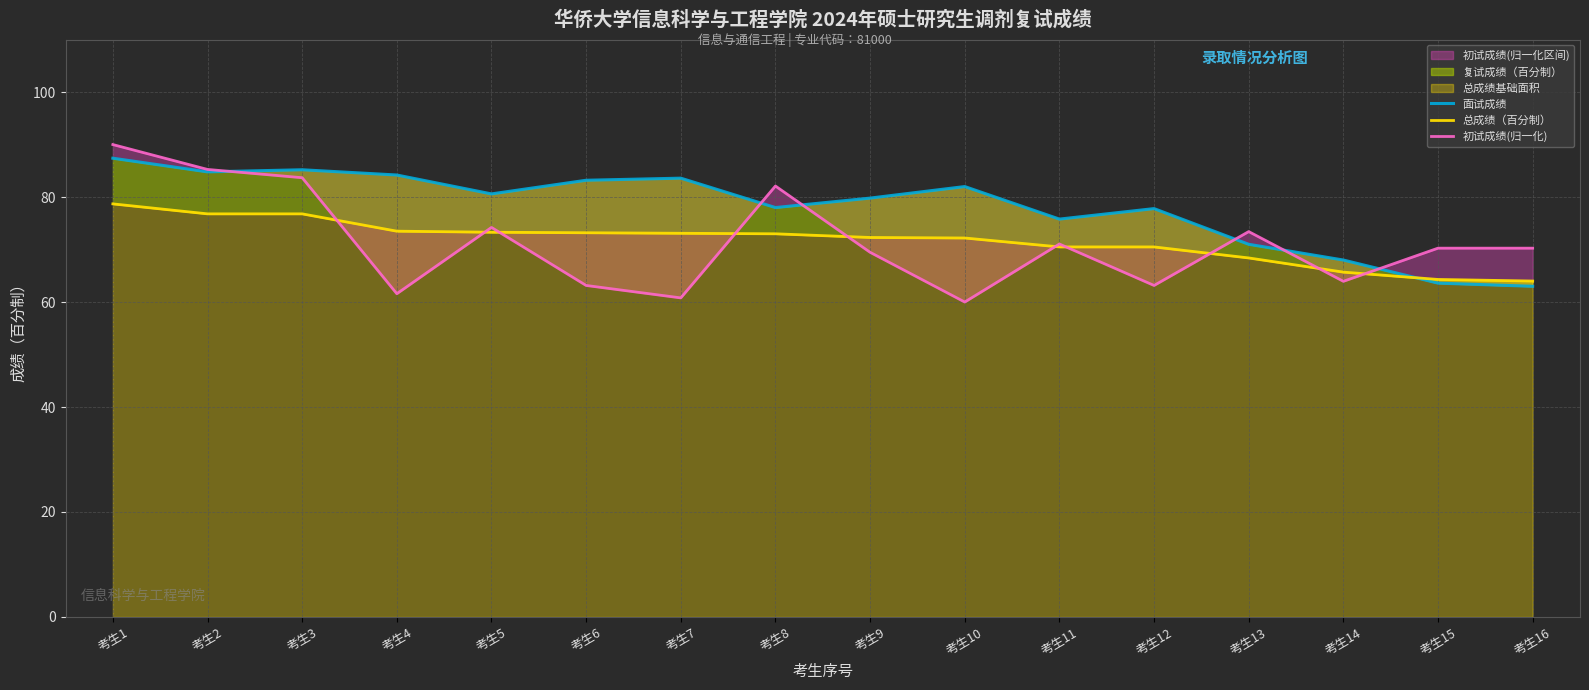

What is the sum of the 初试成绩(归一化) values at 考生6 and 考生10?

123.2